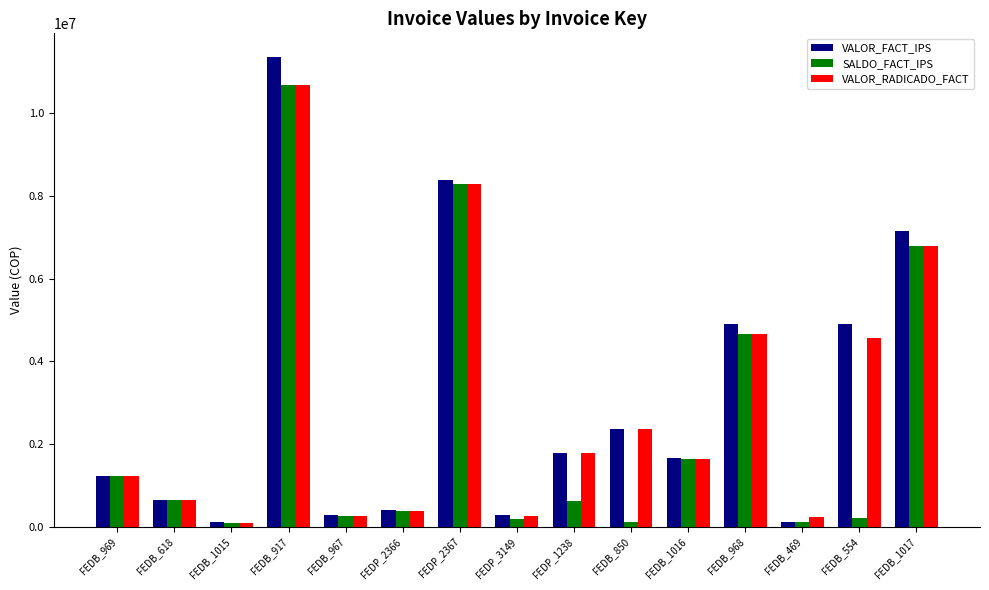

What is the total value across all series at FEDB_850?

4850957